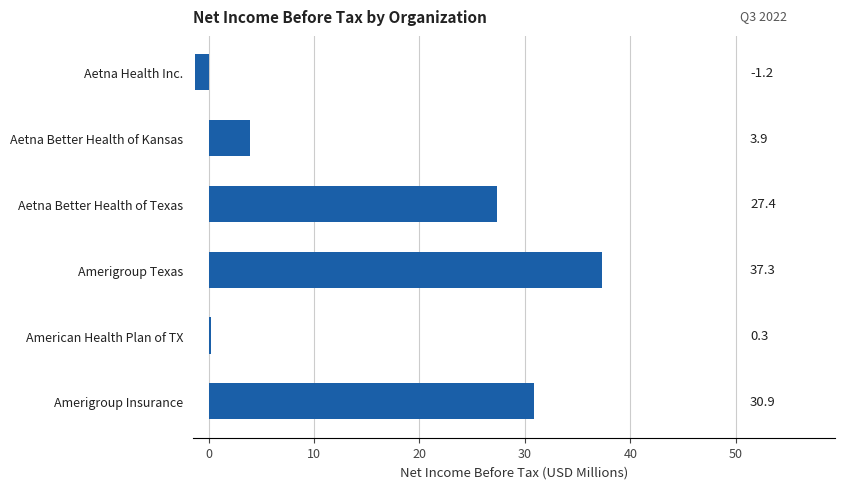

Is it true that the value at Amerigroup Texas is 37.3?

True